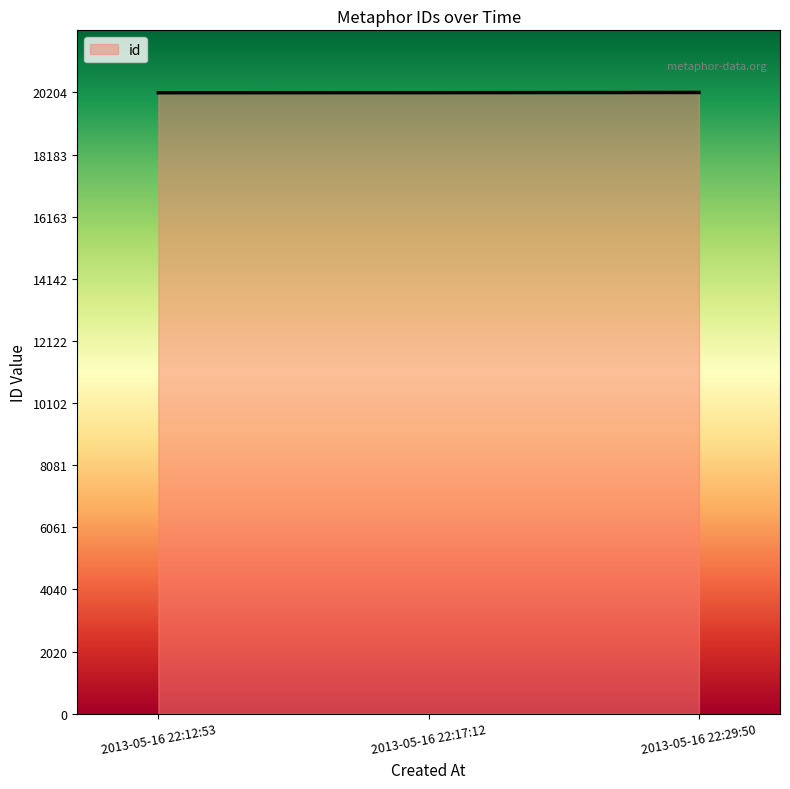

Count the values in the range 20195 to 20204.

3